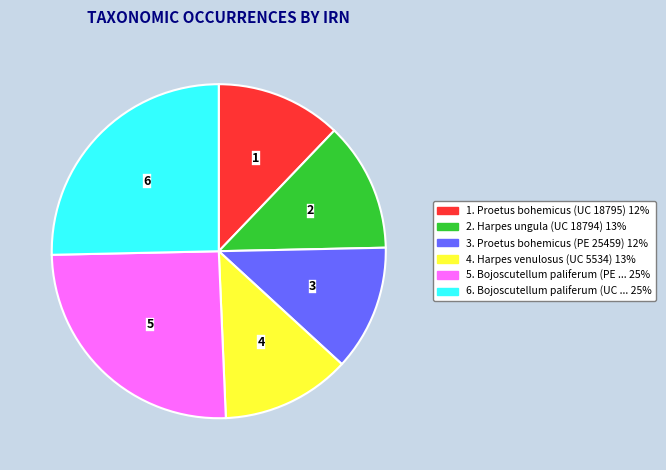

Is there a majority slice in this chart?

No